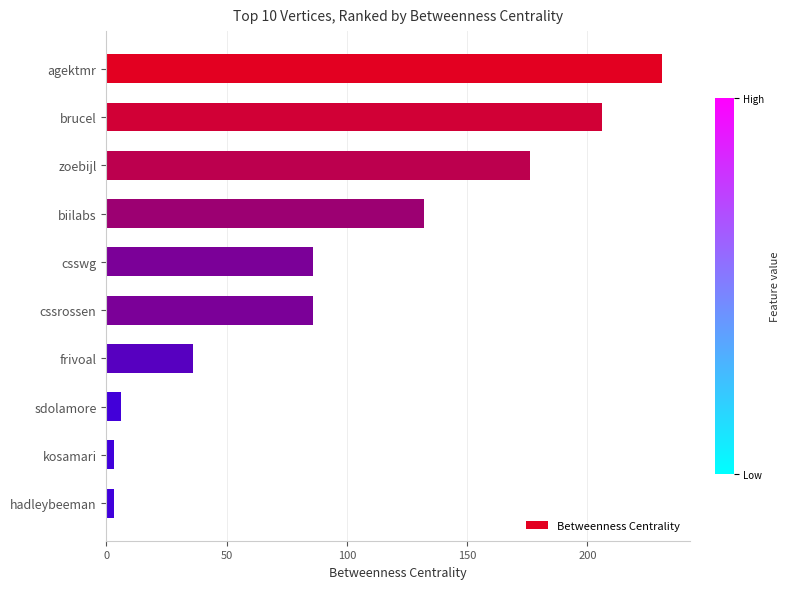

Count the number of categories in the chart.

10